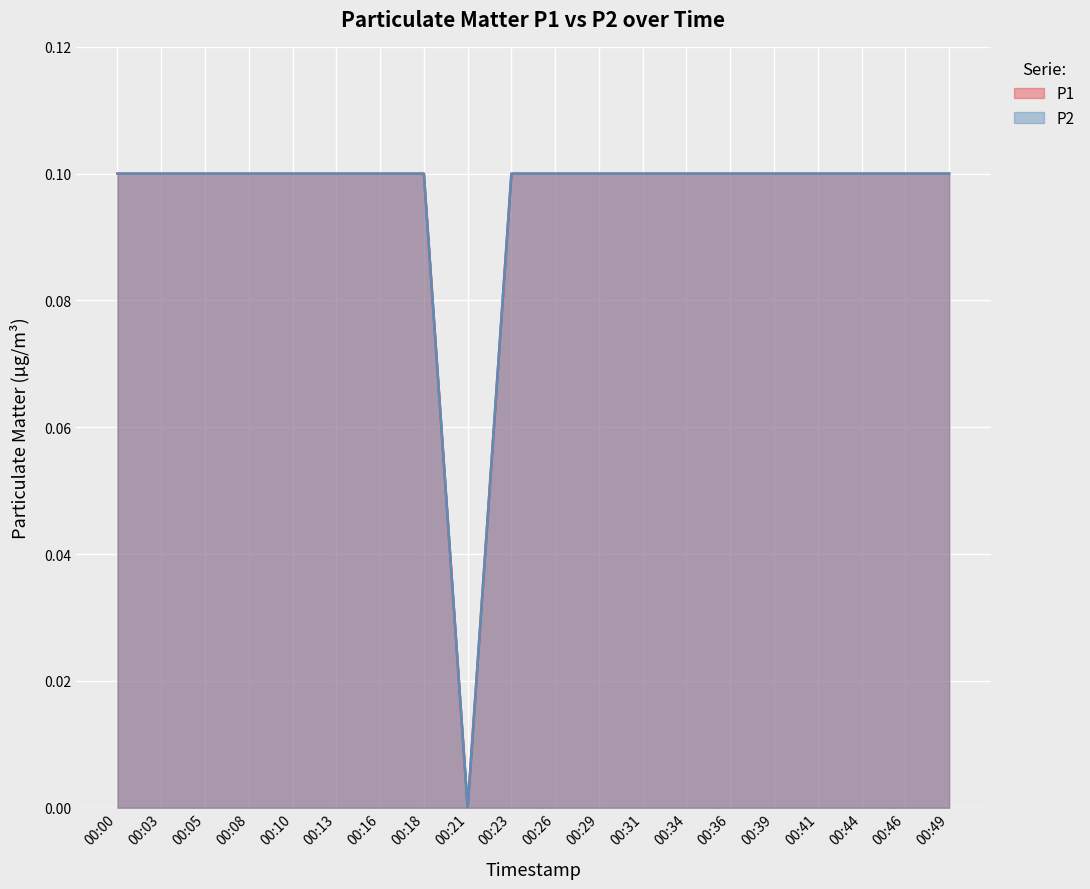

How many values in the P2 series exceed 0?

19